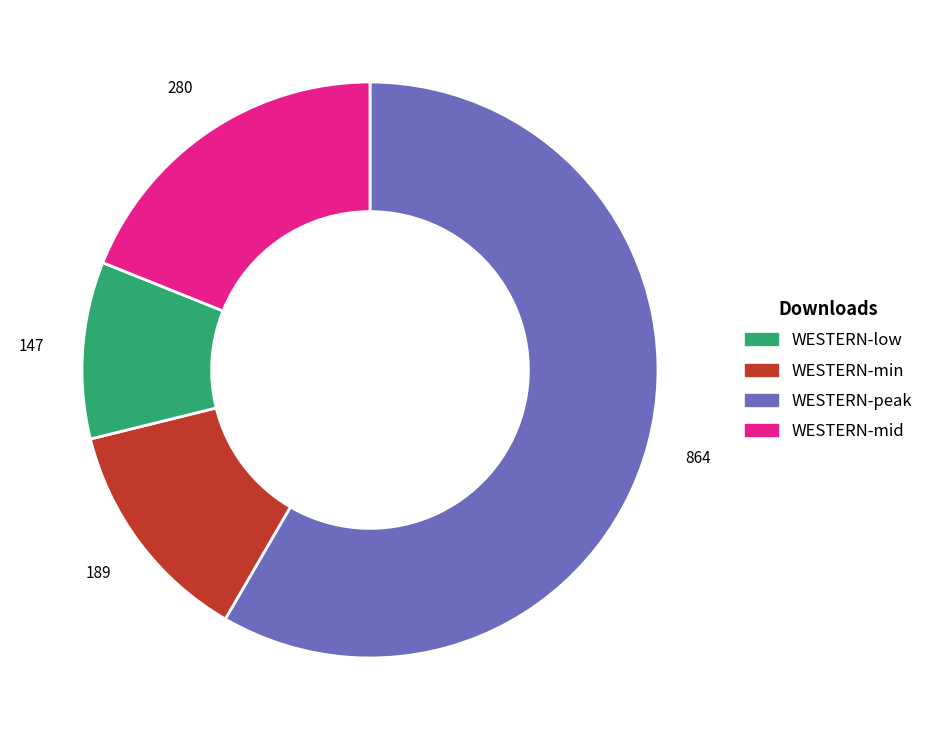

Does any single category account for the majority?

Yes